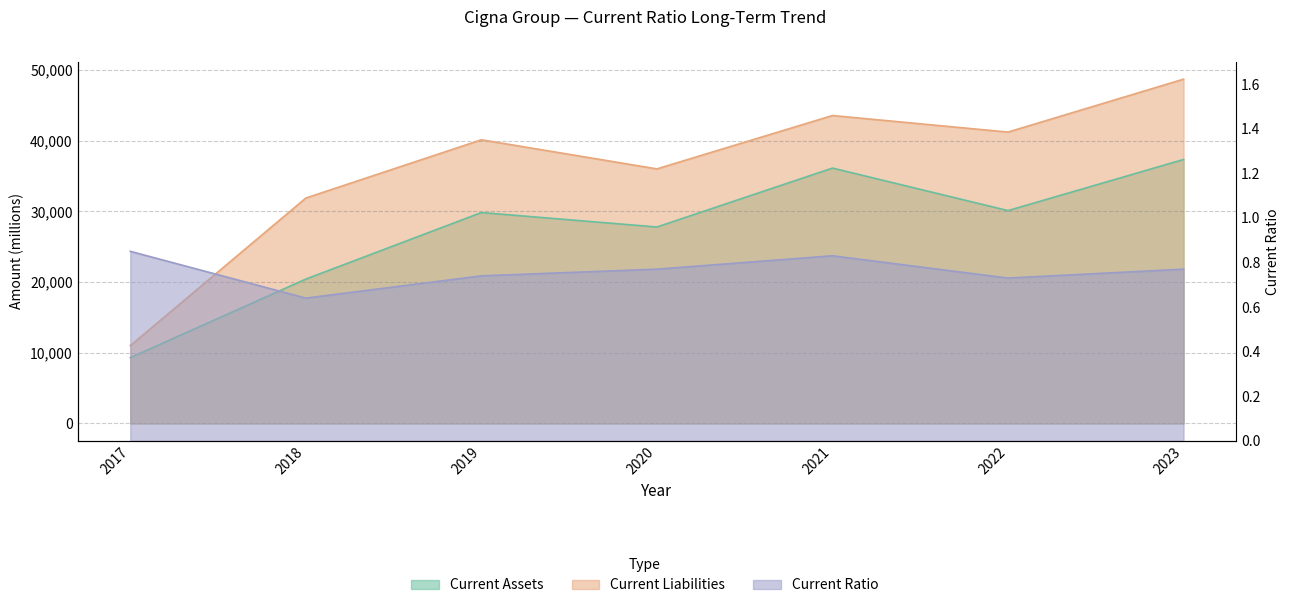

What is the value of the Current Assets point at the 2nd from the left?

20430.0